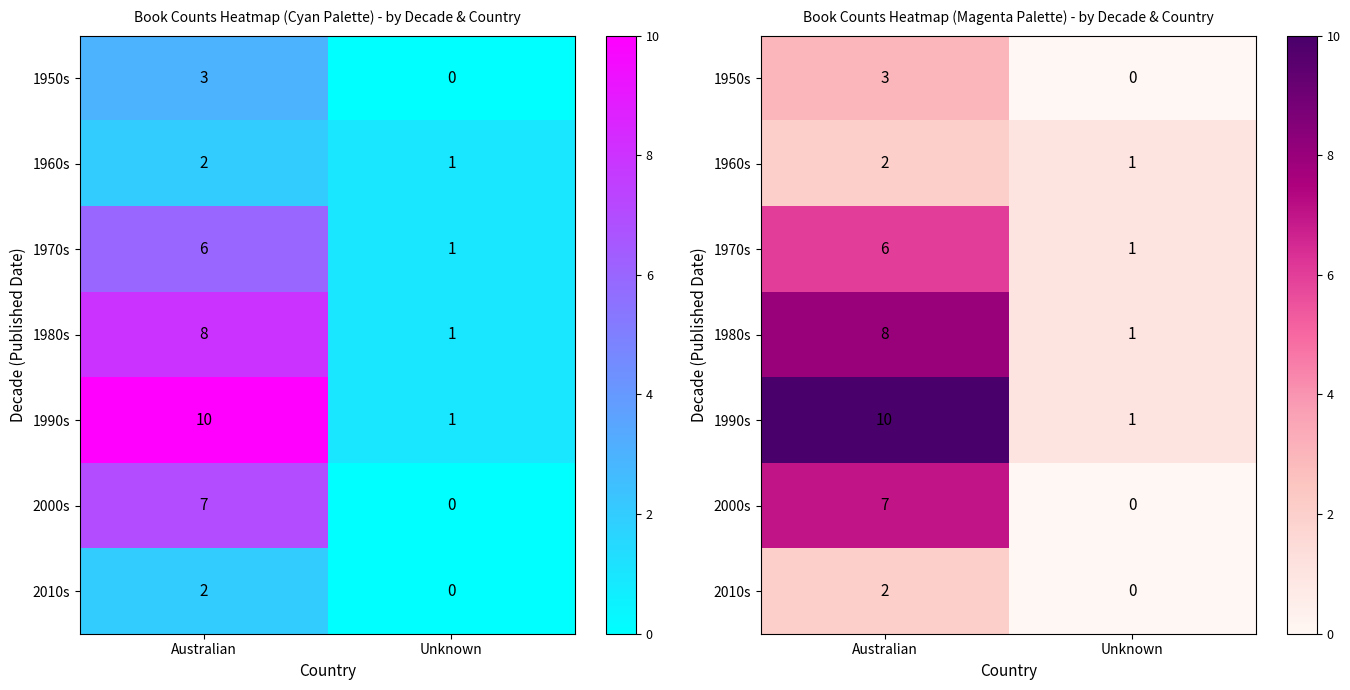

Which series has the largest range (max minus min)?

1990s